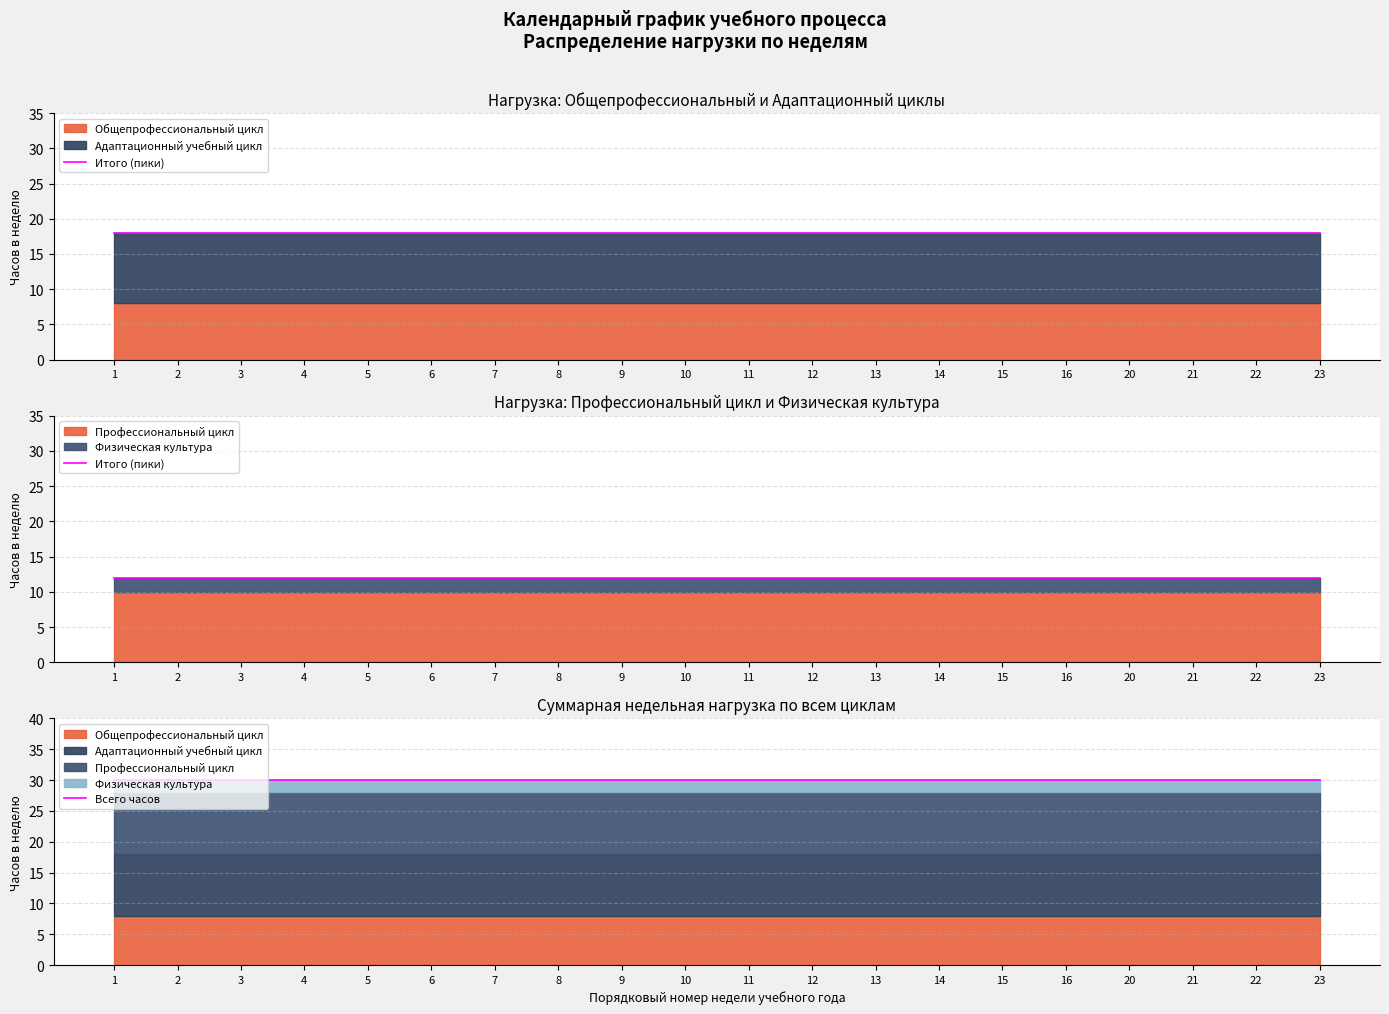

What value does the Всего часов series have at 22?

30